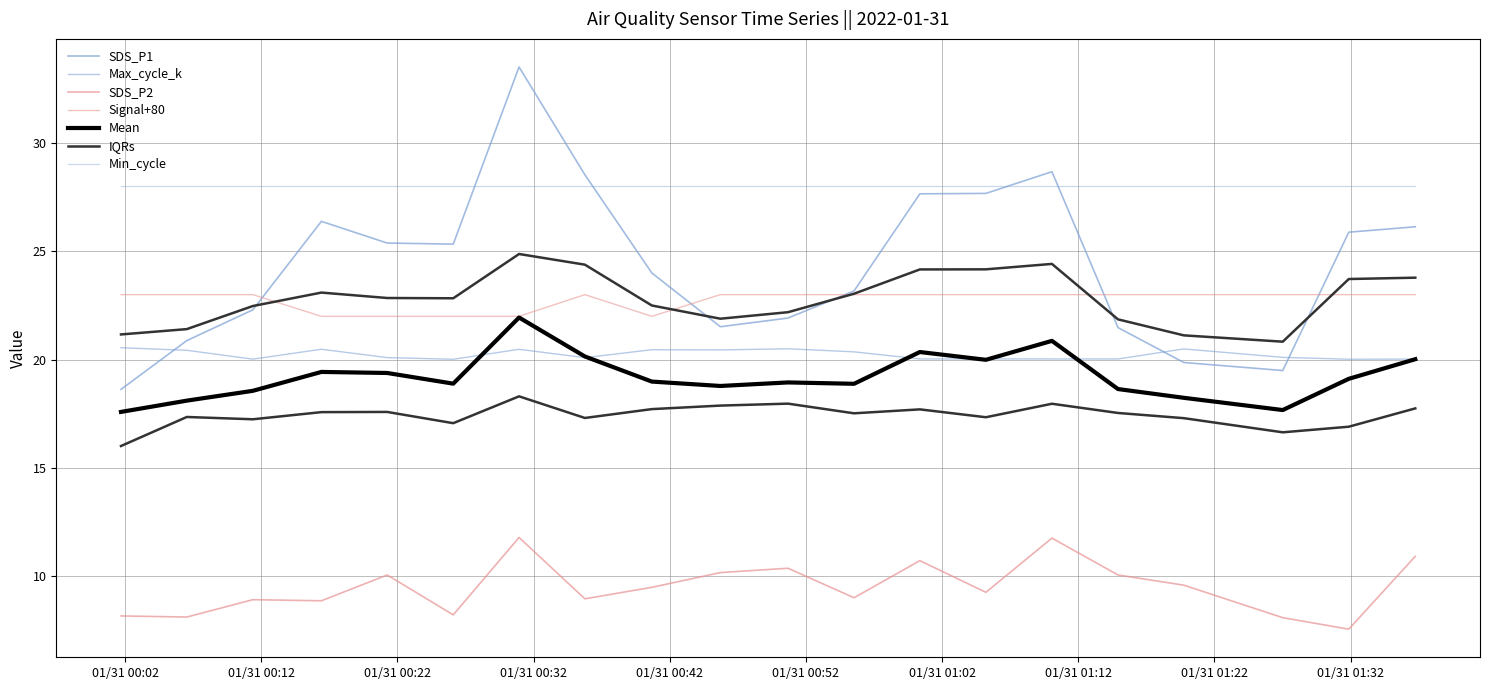

What is the minimum value shown in the chart?

7.6